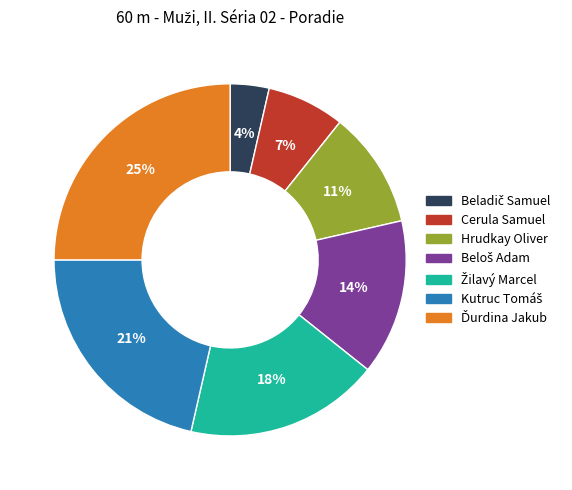

Does any single category account for the majority?

No